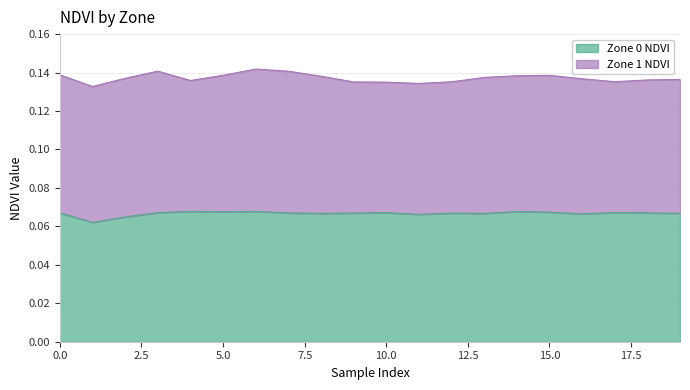

Reading left to right, transcribe all the data shown in this chart.

0.1	0.1	0.1	0.1	0.1	0.1	0.1	0.1	0.1	0.1	0.1	0.1	0.1	0.1	0.1	0.1	0.1	0.1	0.1	0.1